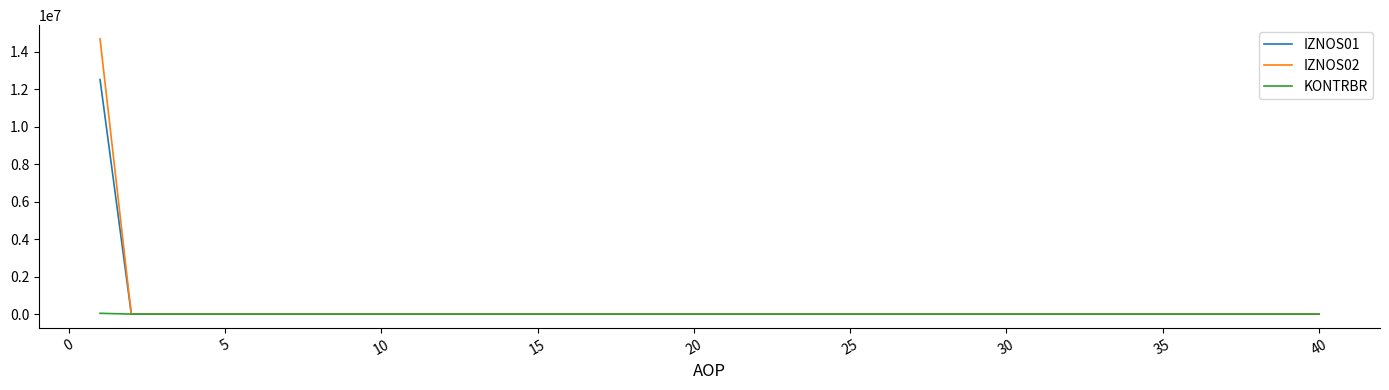

At how many categories does at least one series exceed 1425793?

1